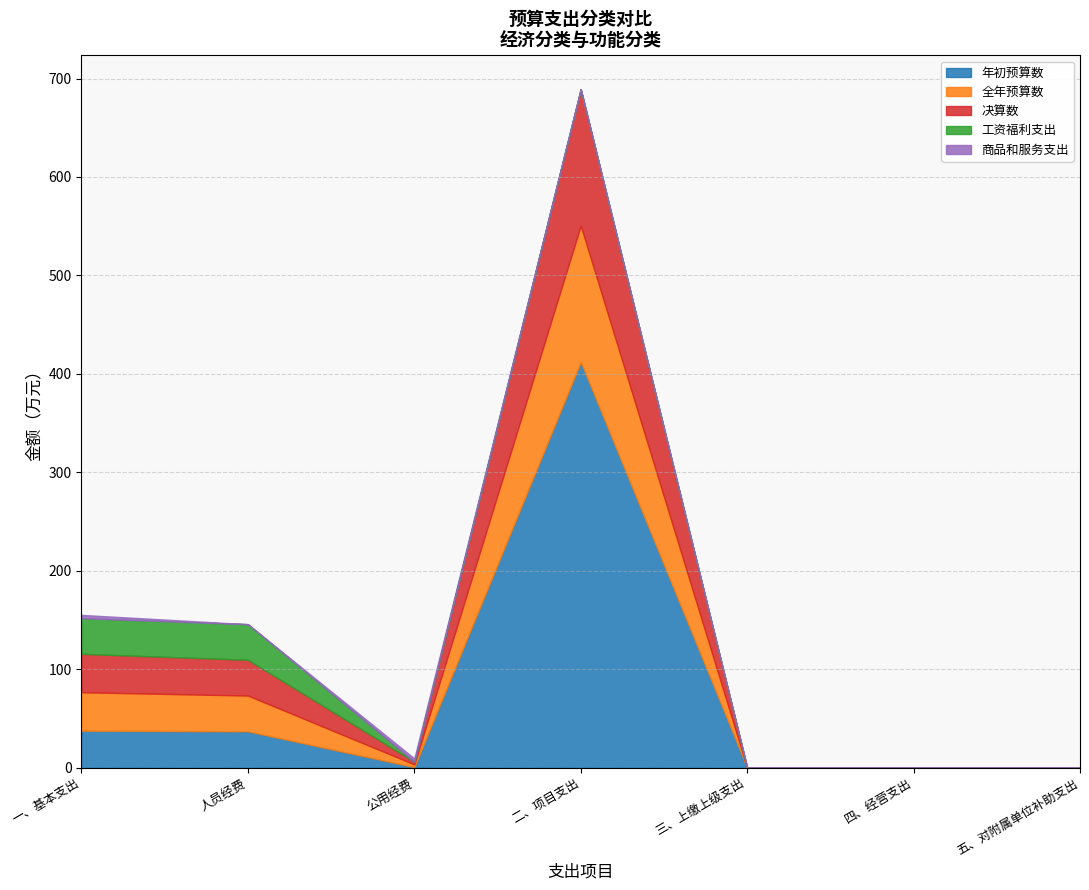

What is the sum of all 全年预算数 values?

216.5